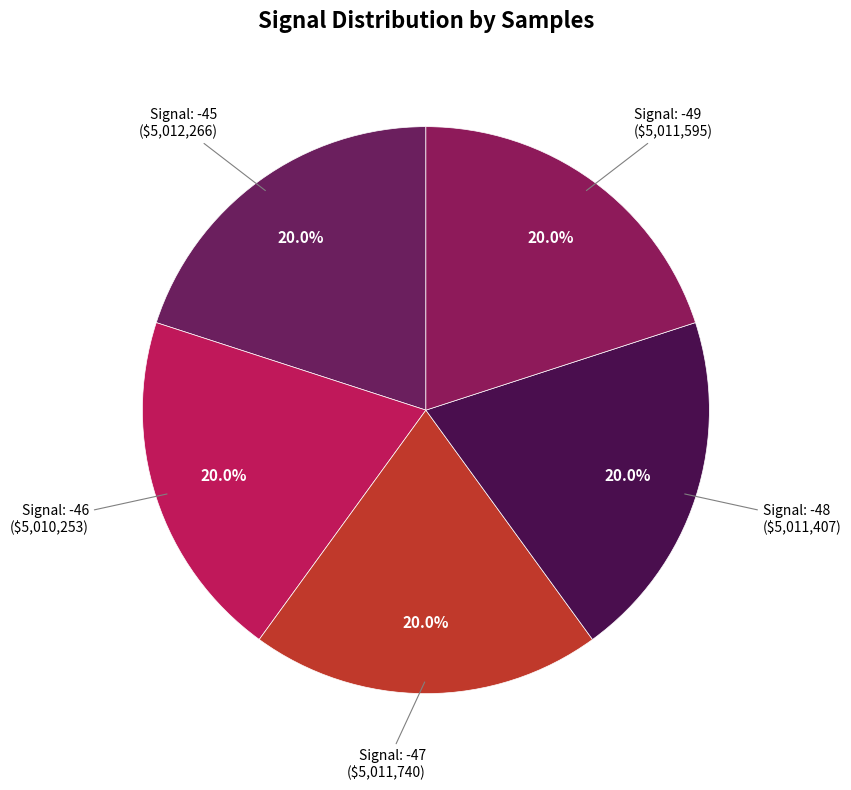

Count the number of slices in the pie.

5